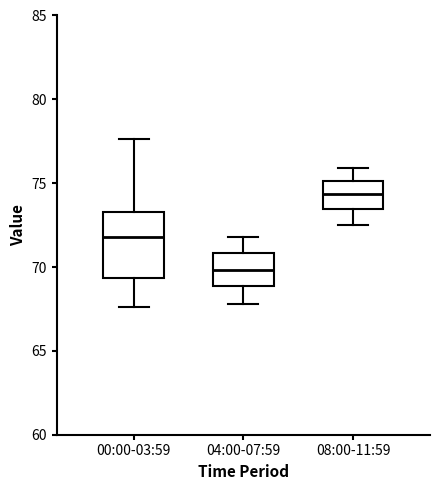

Reading left to right, transcribe this box plot: for each box, give where its median line is, the range the box spans, and where its two whiskers end, as read against the y-axis. The values are not printed on the chart, so give them approximately, as read against the axis.

00:00-03:59: median 72.0, box 69.5 to 73.5, whiskers 67.5 to 77.5
04:00-07:59: median 70.0, box 69.0 to 71.0, whiskers 68.0 to 72.0
08:00-11:59: median 74.5, box 73.5 to 75.0, whiskers 72.5 to 76.0